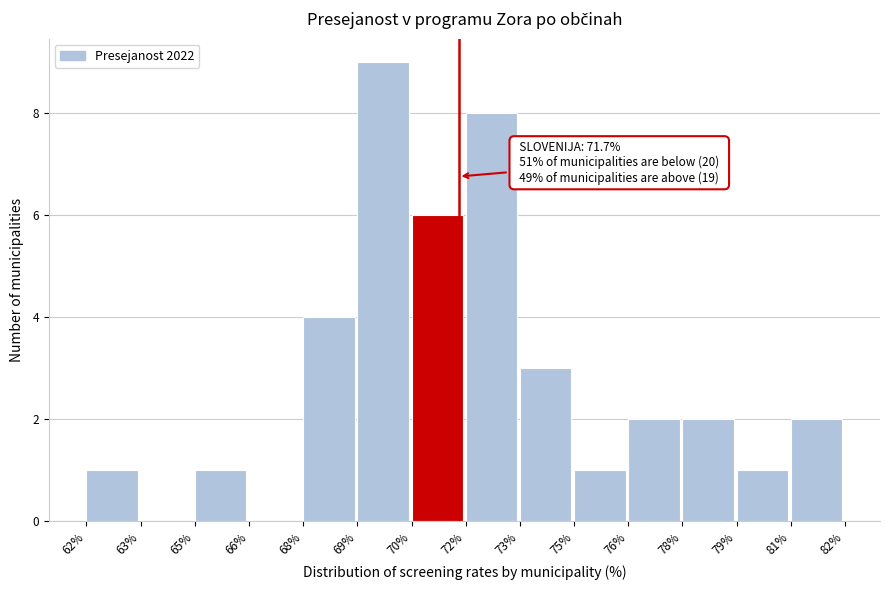

Reading right to left, list all the values displayed in this chart.

81%=2	79%=1	78%=2	76%=2	75%=1	73%=3	72%=8	70%=6	69%=9	68%=4	66%=0	65%=1	63%=0	62%=1